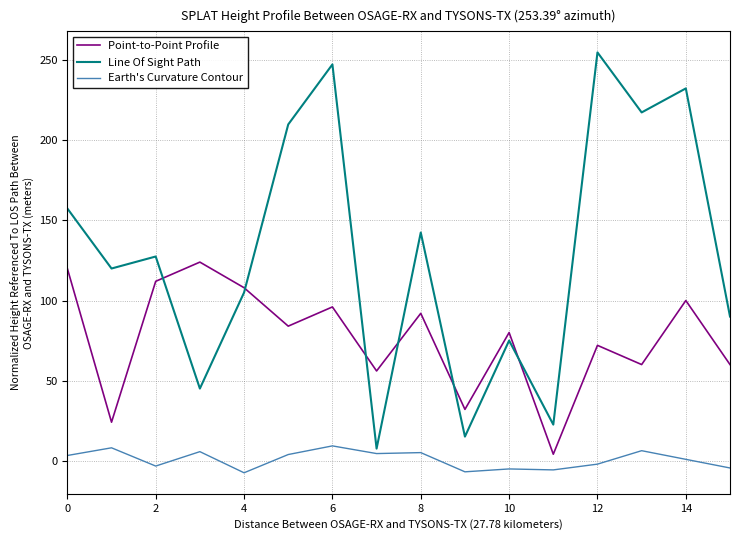

Which series has the widest spread of values?

Line Of Sight Path